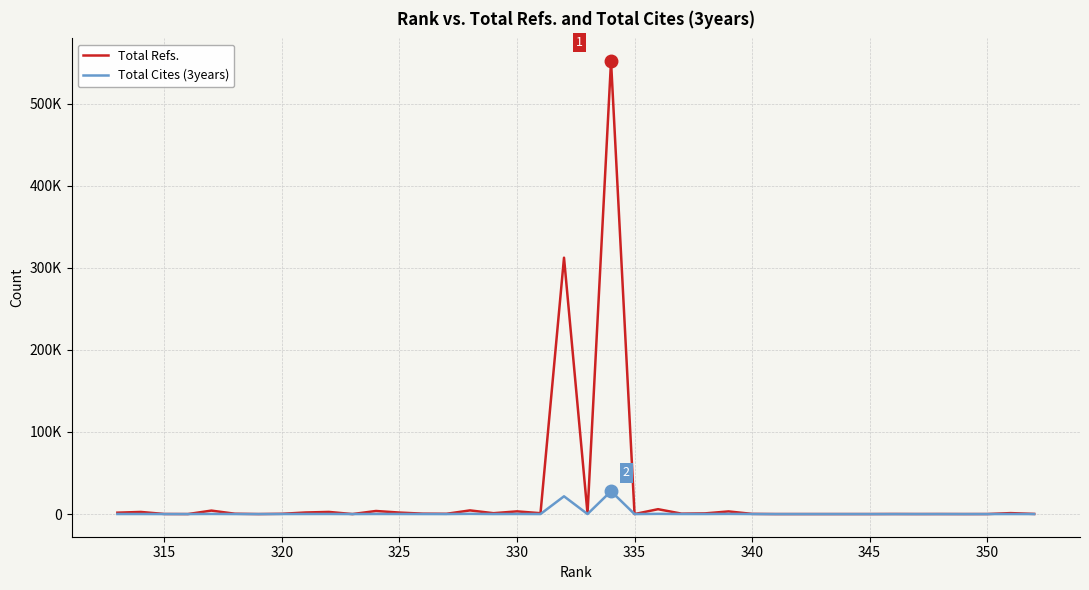

What is the difference between the second highest and minimum values in the Total Cites (3years) series?

21636